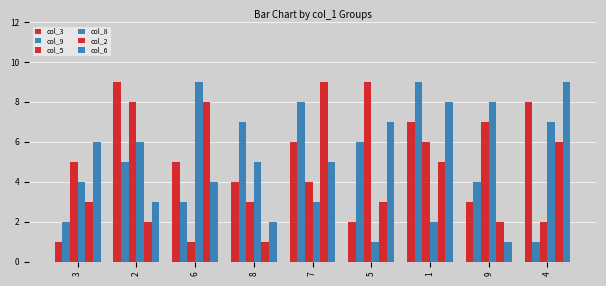

At which label does col_5 reach its minimum?

6